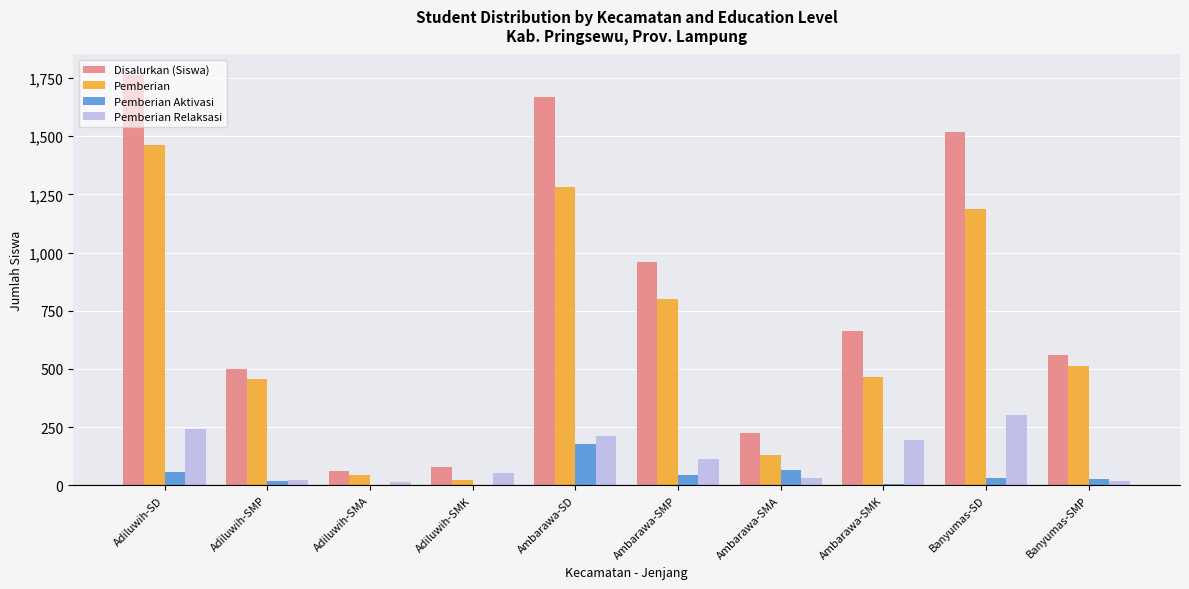

Are the bars horizontal?

No